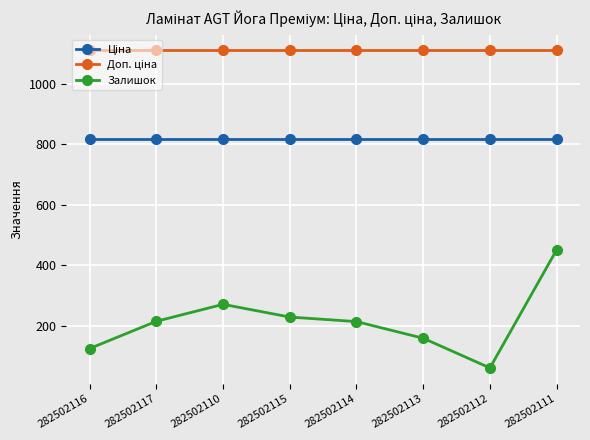

True or false: Залишок has a value of 411.3 at 282502110.

False